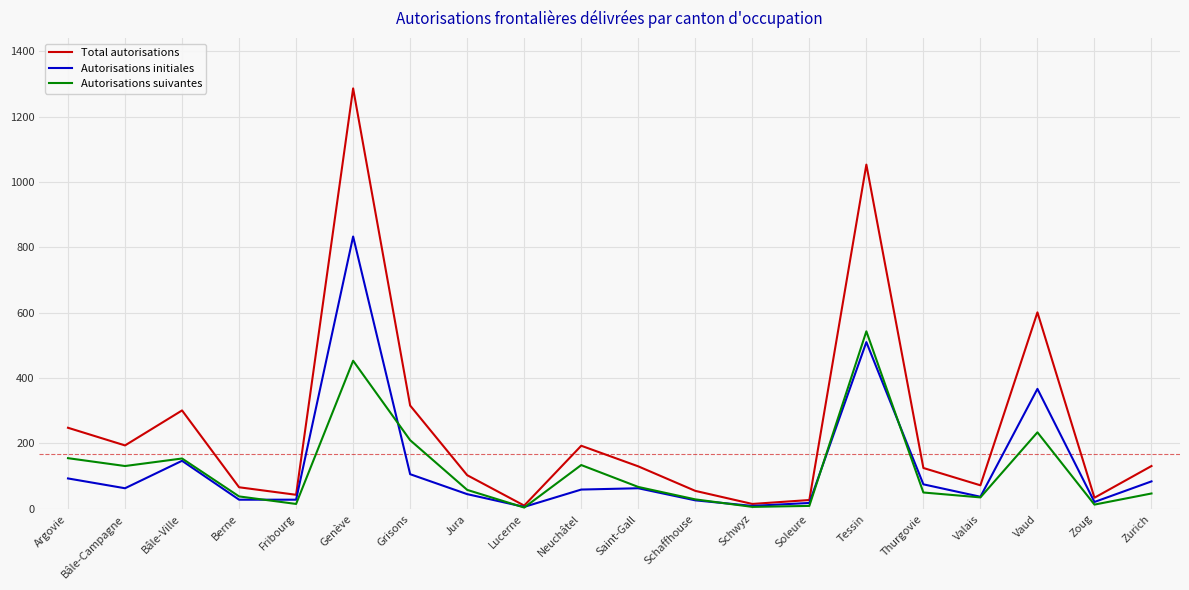

What are all the series names shown in the legend?

Total autorisations, Autorisations initiales, Autorisations suivantes